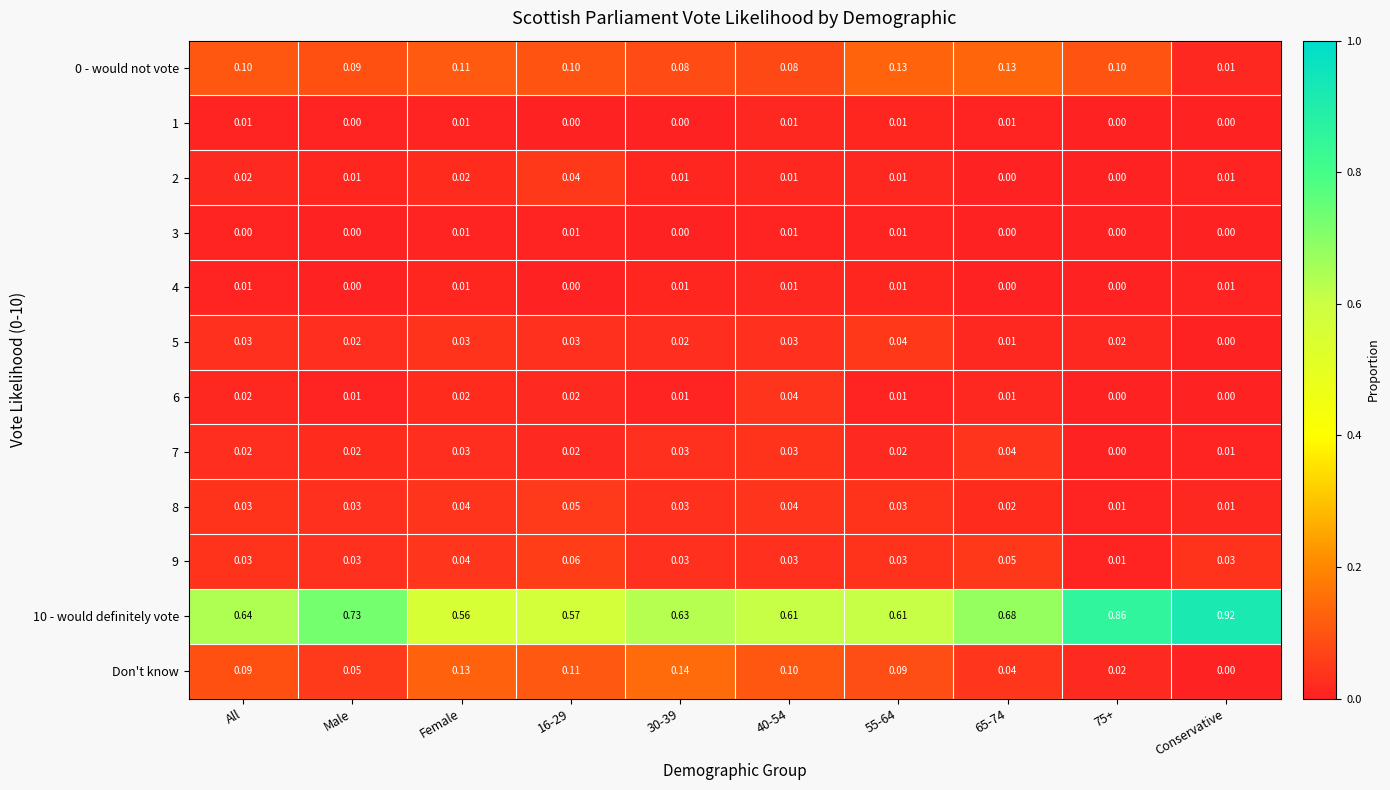

Which series has the largest total across all categories?

10 - would definitely vote